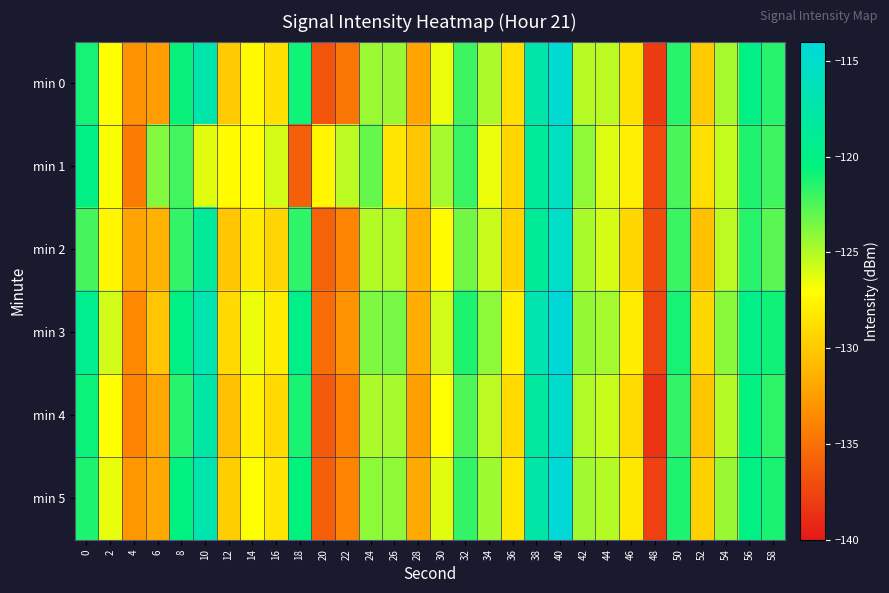

Rank the series by their maximum value, from lowest to highest.

min 1, min 2, min 4, min 0, min 5, min 3